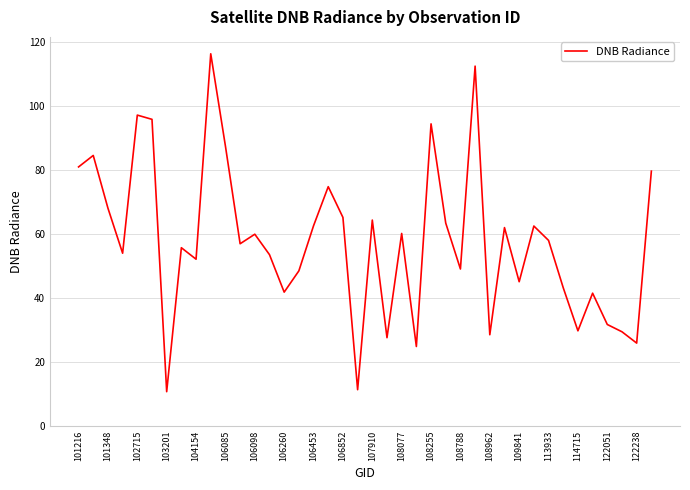

What is the smallest value displayed?

10.7